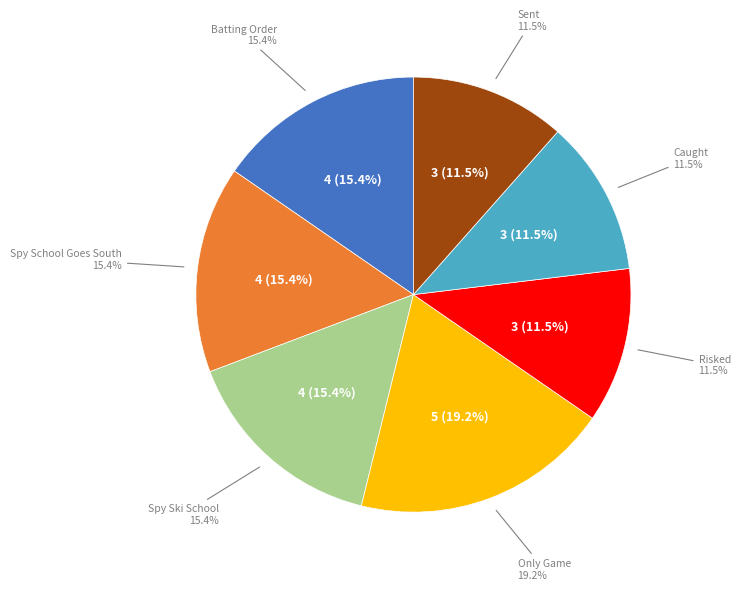

Does any single category account for the majority?

No